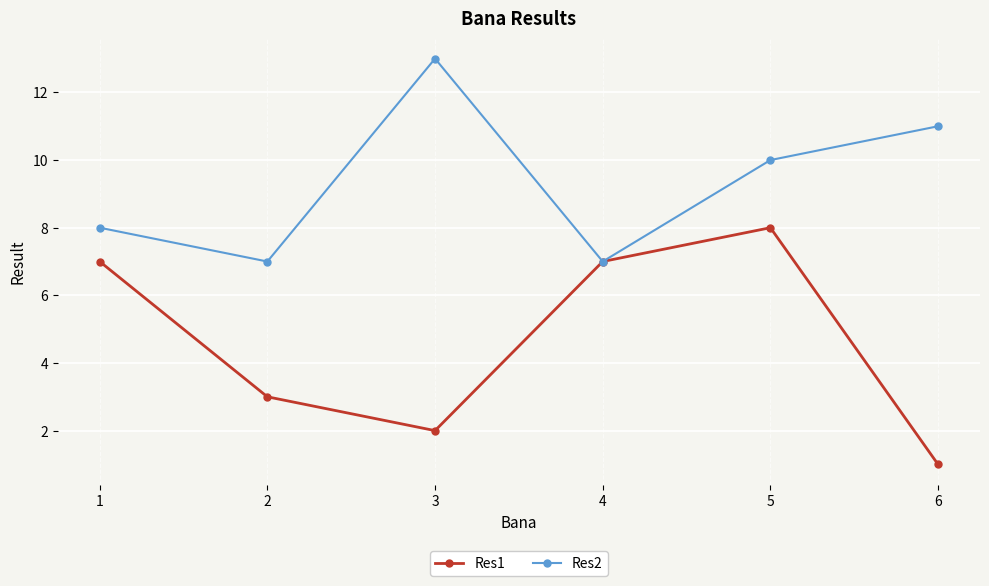

Reading right to left, list all the values displayed in this chart.

Res1: 1	8	7	2	3	7
Res2: 11	10	7	13	7	8